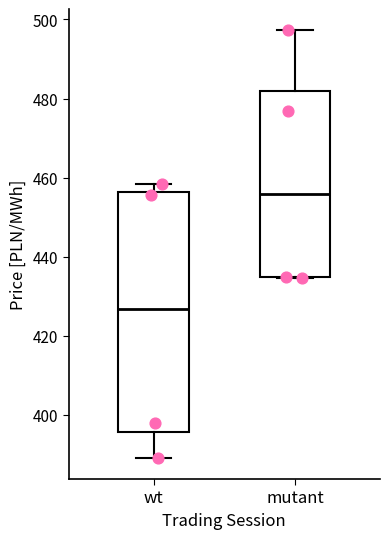

Where does the median line of the box for wt sit on the y-axis? The values are not printed on the chart, so give them approximately, as read against the axis.

426